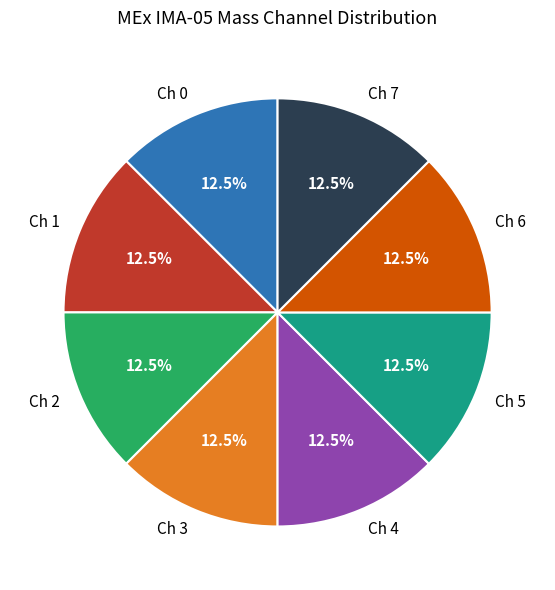

What is the total percentage of Ch 7 and Ch 6?

25.0%